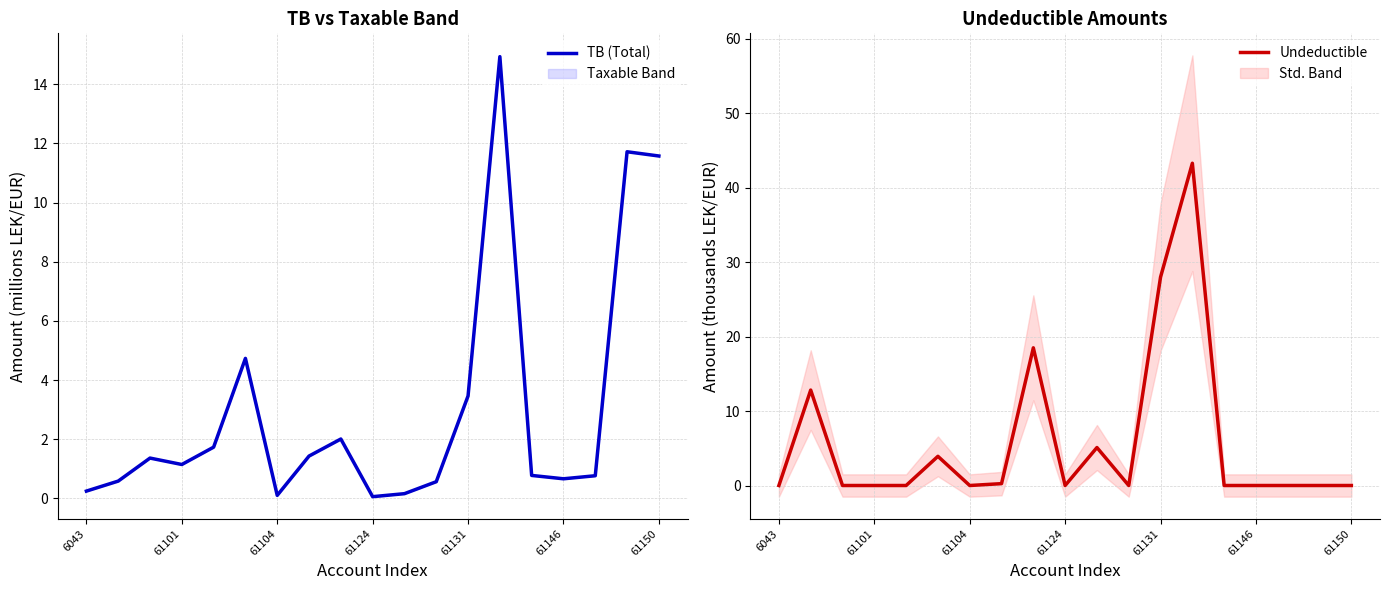

Which series ends up on top after the final intersection of TB (Total) and Undeductible?

TB (Total)